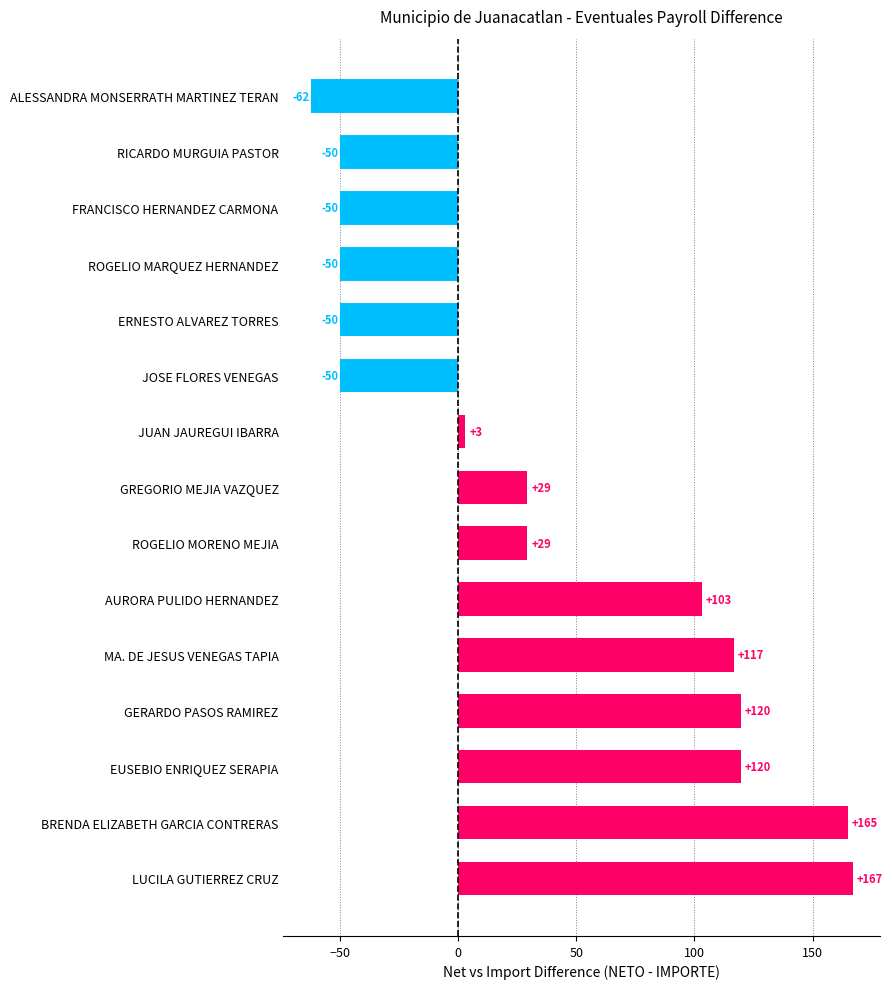

Between EUSEBIO ENRIQUEZ SERAPIA and JUAN JAUREGUI IBARRA, which is larger?

EUSEBIO ENRIQUEZ SERAPIA